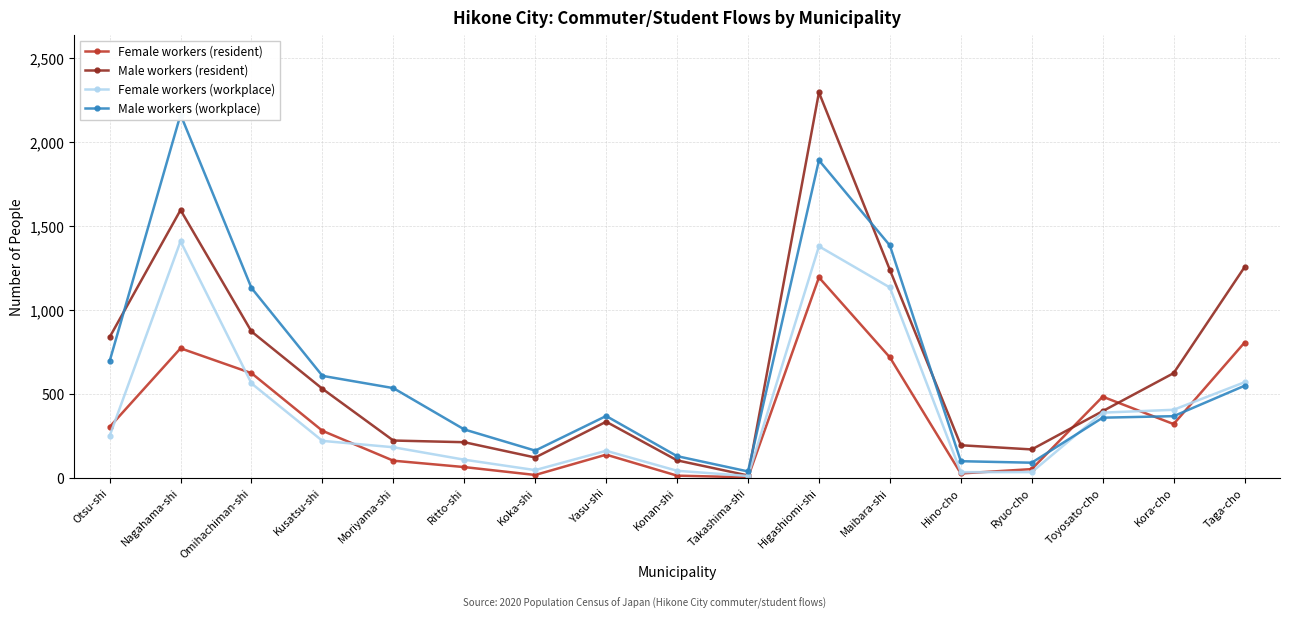

True or false: Female workers (workplace) and Male workers (resident) cross at least once.

False